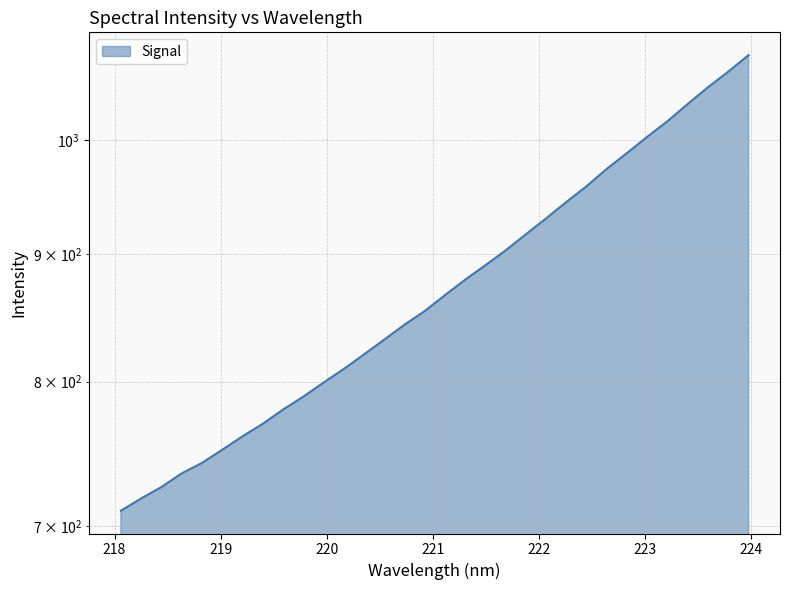

List the labels in order of value, largest first.

223.9802, 223.7895, 223.5987, 223.408, 223.2172, 223.0264, 222.8355, 222.6447, 222.4538, 222.263, 222.0721, 221.8812, 221.6902, 221.4993, 221.3083, 221.1174, 220.9264, 220.7354, 220.5444, 220.3533, 220.1623, 219.9712, 219.7801, 219.589, 219.3979, 219.2067, 219.0156, 218.8244, 218.6332, 218.442, 218.2508, 218.0596